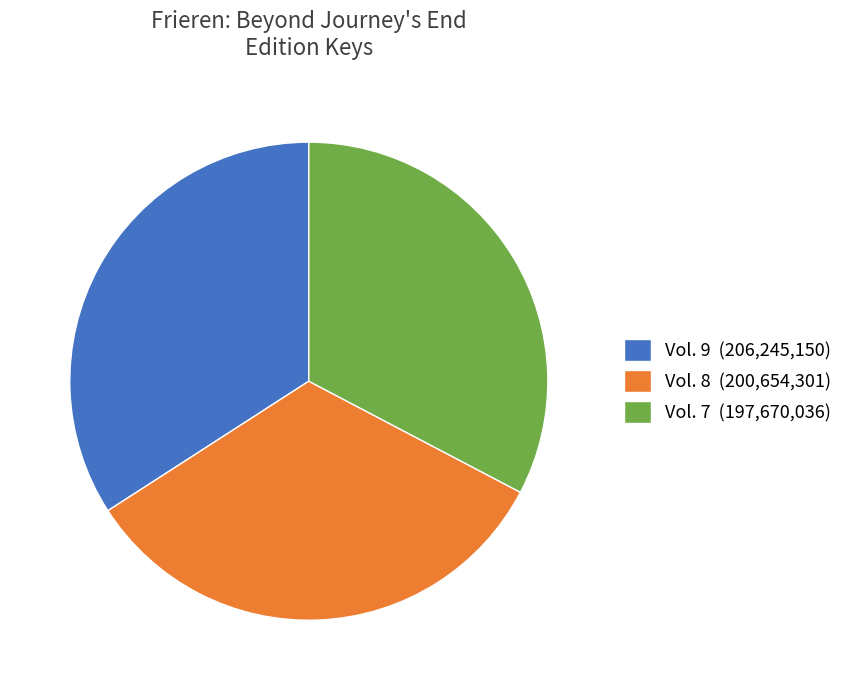

Is there a majority slice in this chart?

No